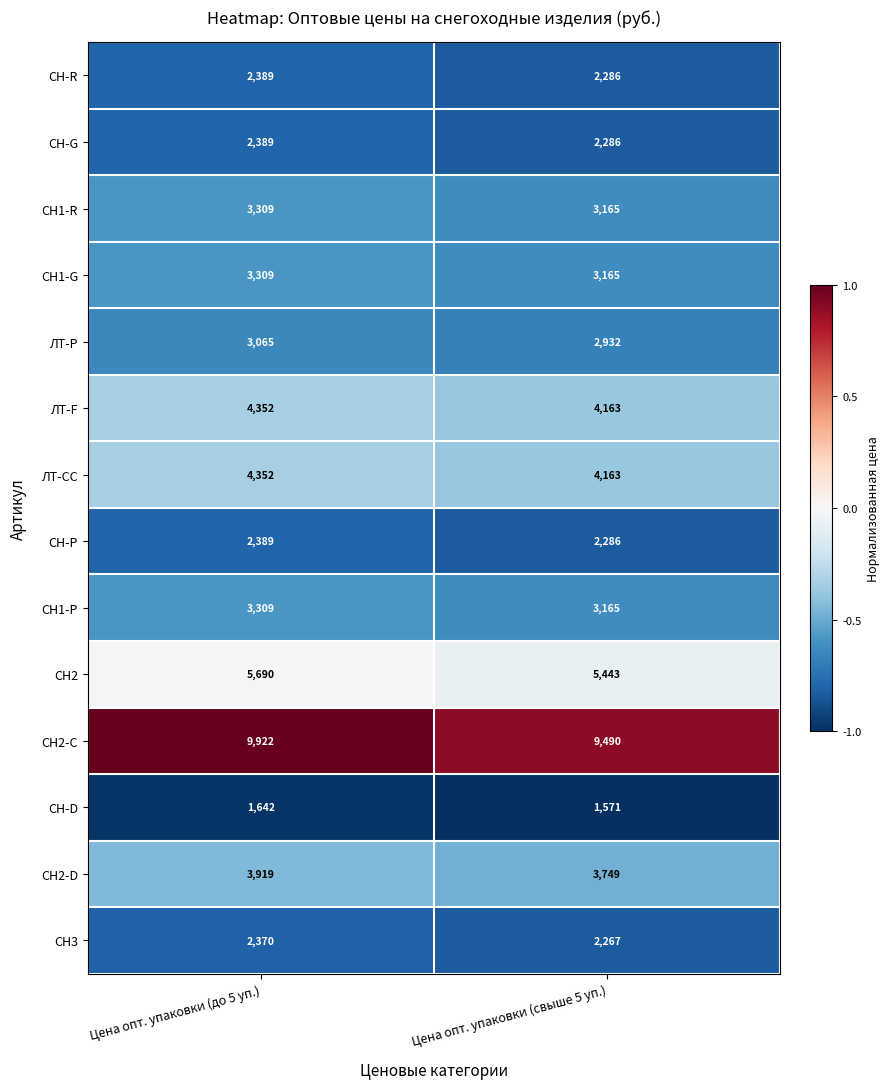

Rank the categories by СН2 value from lowest to highest.

Цена опт. упаковки (свыше 5 уп.), Цена опт. упаковки (до 5 уп.)